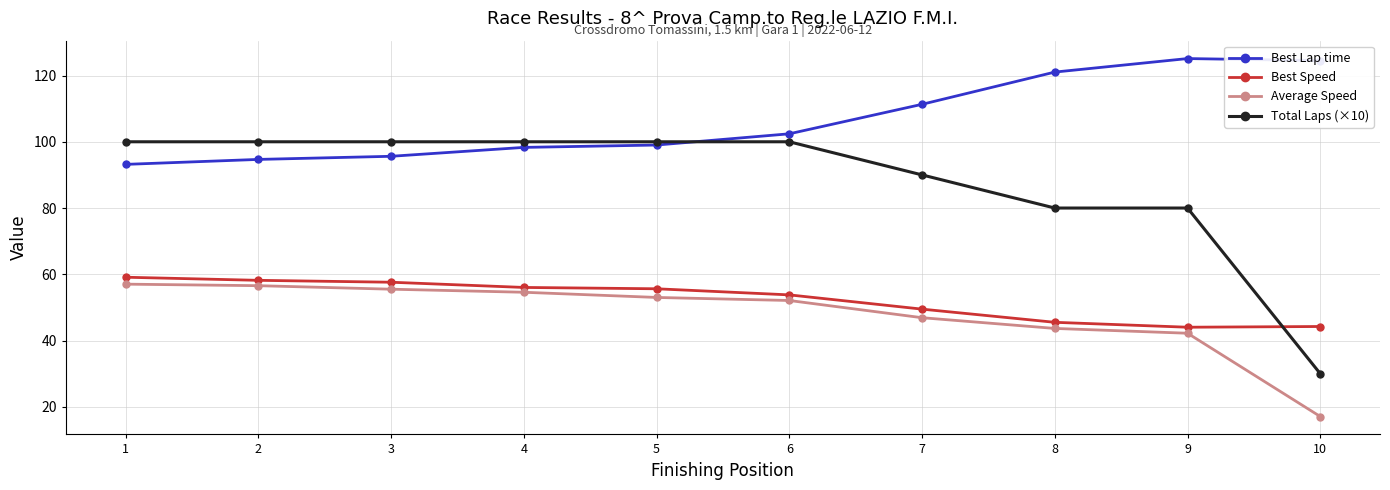

What is the spread (max minus min) of values at 8?

77.4